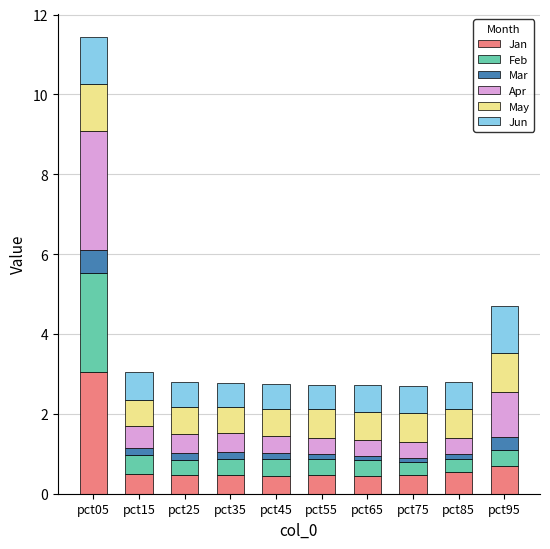

What is the minimum value for Jan?

0.5